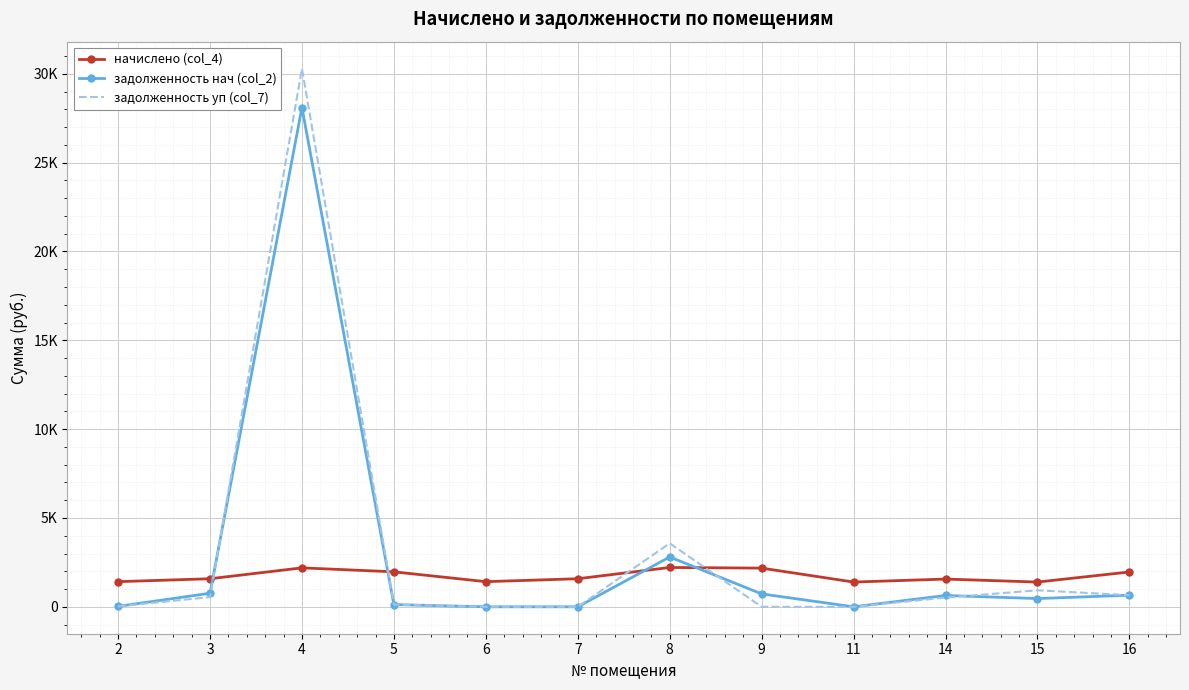

What is the difference between the задолженность нач (col_2) values at 8 and 4?

25293.9